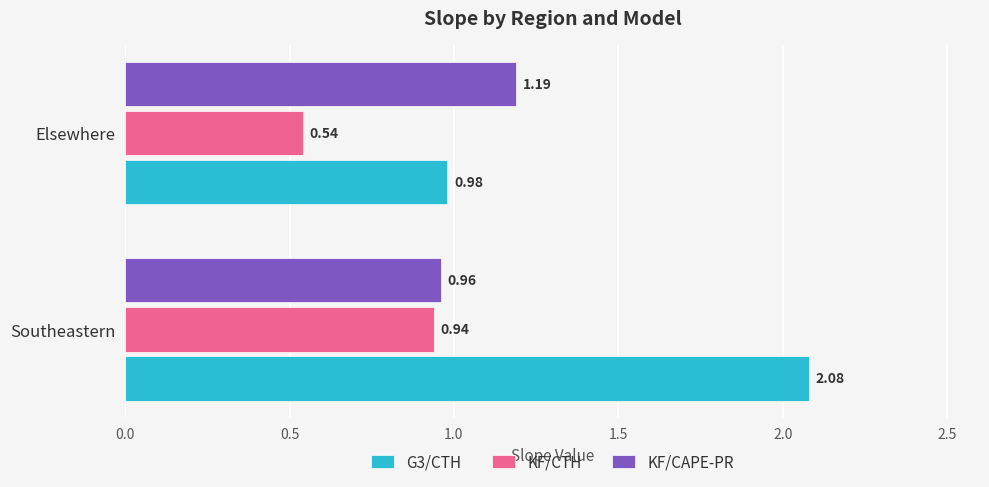

How many values in the KF/CAPE-PR series are below 1?

1